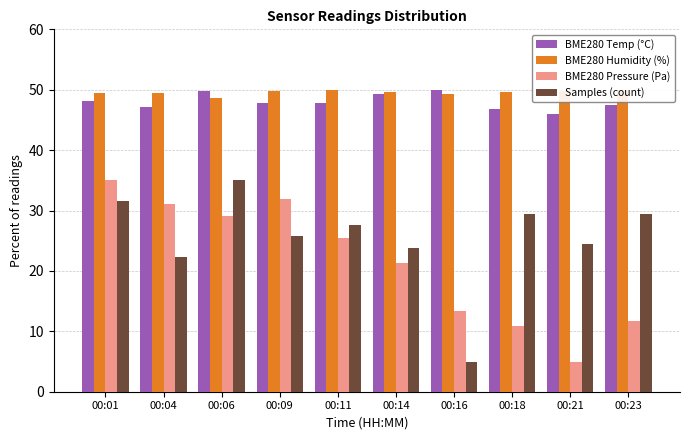

What is the total value across all series at 00:01?

164.2